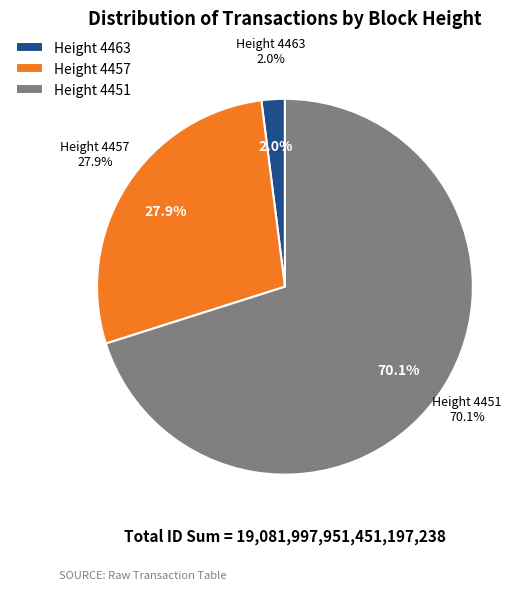

Between 4457 and 4451, which is larger?

4451